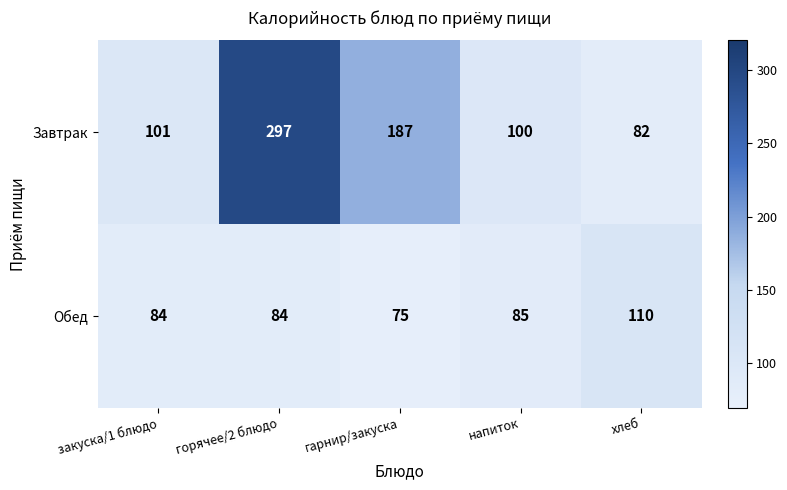

Reading left to right, what are all the values shown in this chart?

Завтрак: закуска/1 блюдо=101	горячее/2 блюдо=297	гарнир/закуска=187	напиток=100	хлеб=82
Обед: закуска/1 блюдо=84	горячее/2 блюдо=84	гарнир/закуска=75	напиток=85	хлеб=110